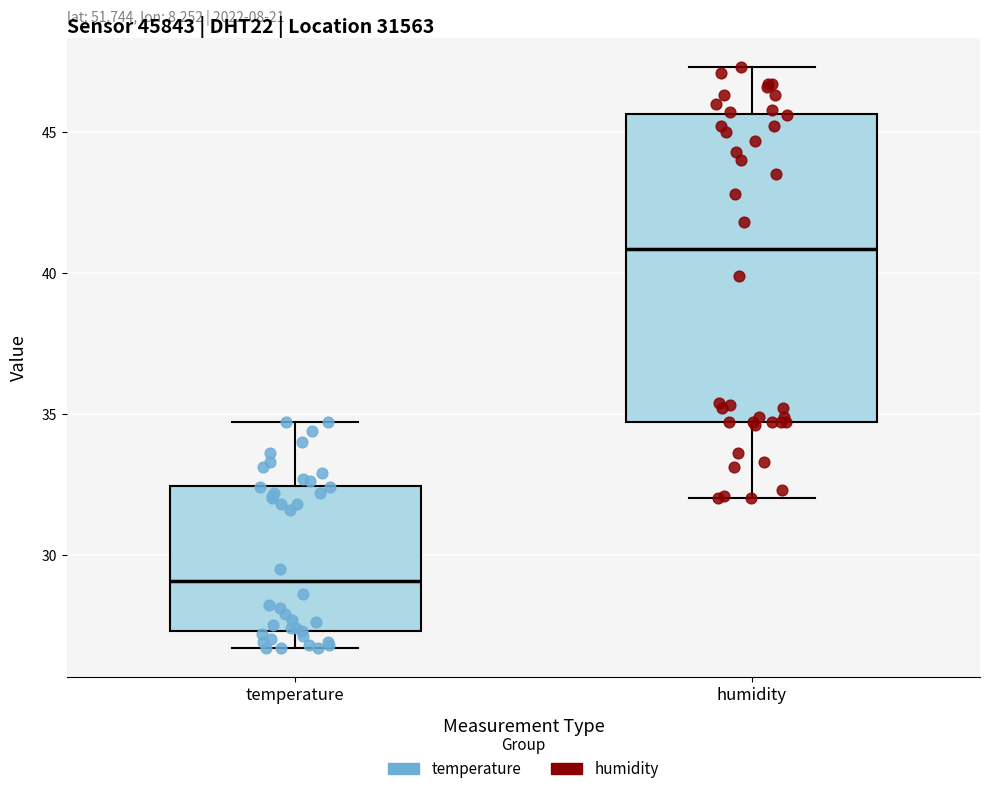

Reading left to right, read every box against the y-axis: the position of its median line, the range the box covers, and the ends of its whiskers. The values are not printed on the chart, so give them approximately, as read against the axis.

temperature: median 29.0, box 27.5 to 32.5, whiskers 26.5 to 34.5
humidity: median 41.0, box 34.5 to 45.5, whiskers 32.0 to 47.5